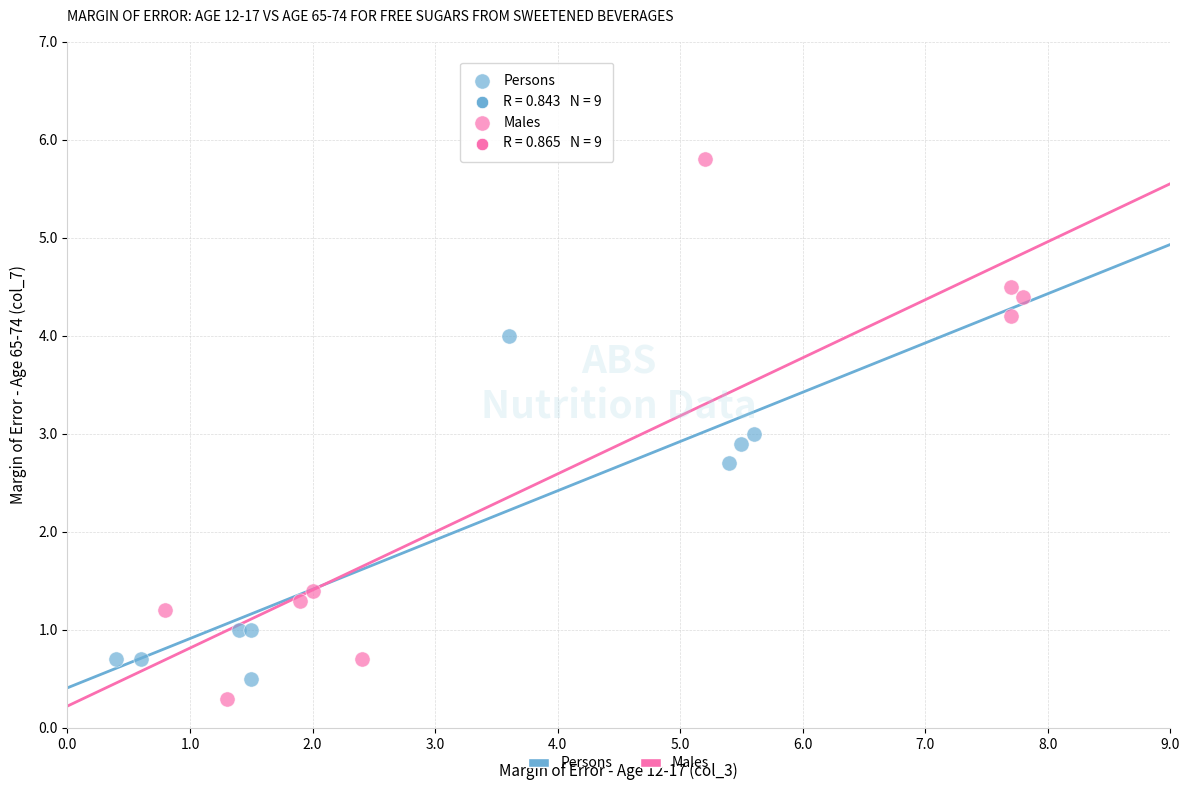

Which series has the widest spread of Y values?

Males